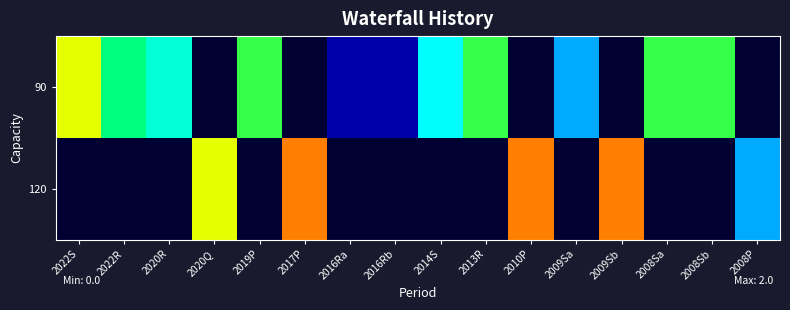

What is the maximum value shown in the chart?

2.0